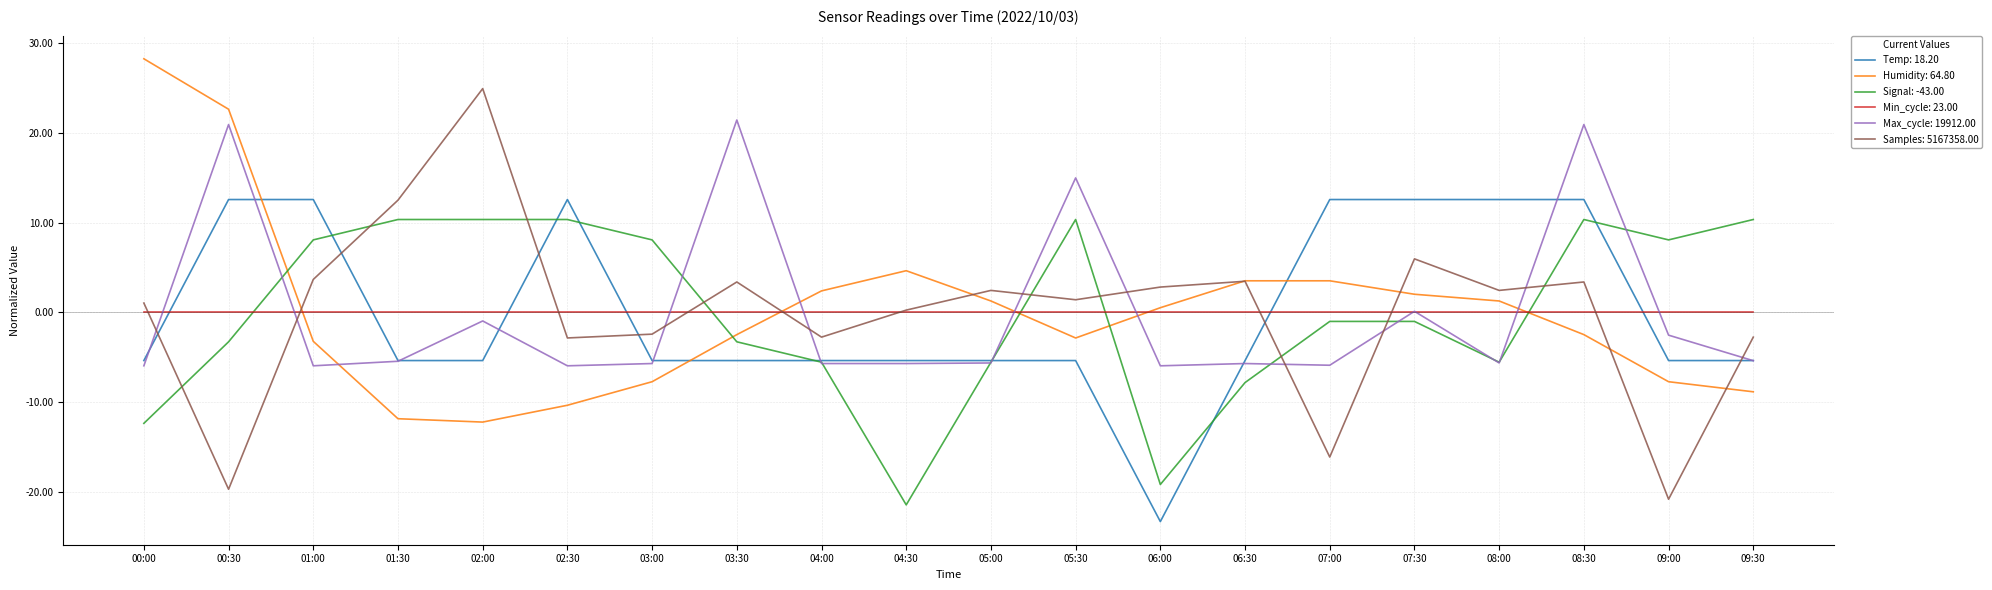

True or false: Max_cycle: 19912.00 has a value of -5.4 at 09:30.

True